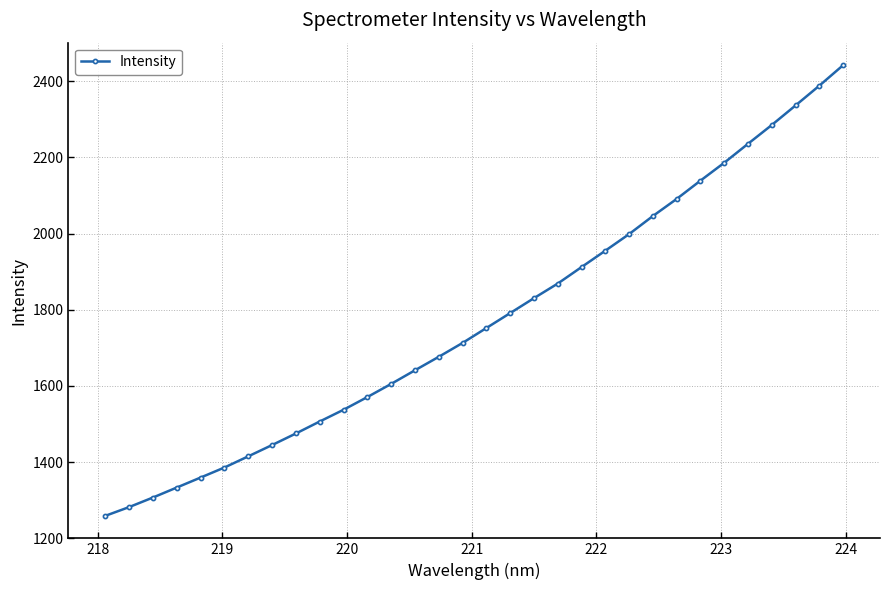

What is the difference between the maximum and minimum values?

1182.9